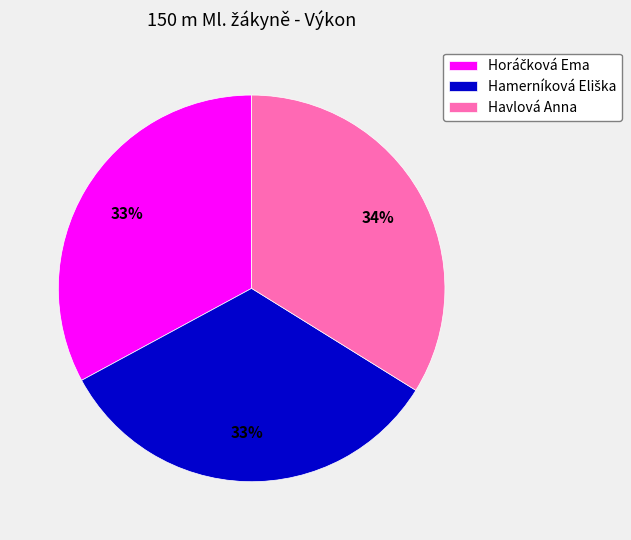

Which slice is the largest?

Havlová Anna